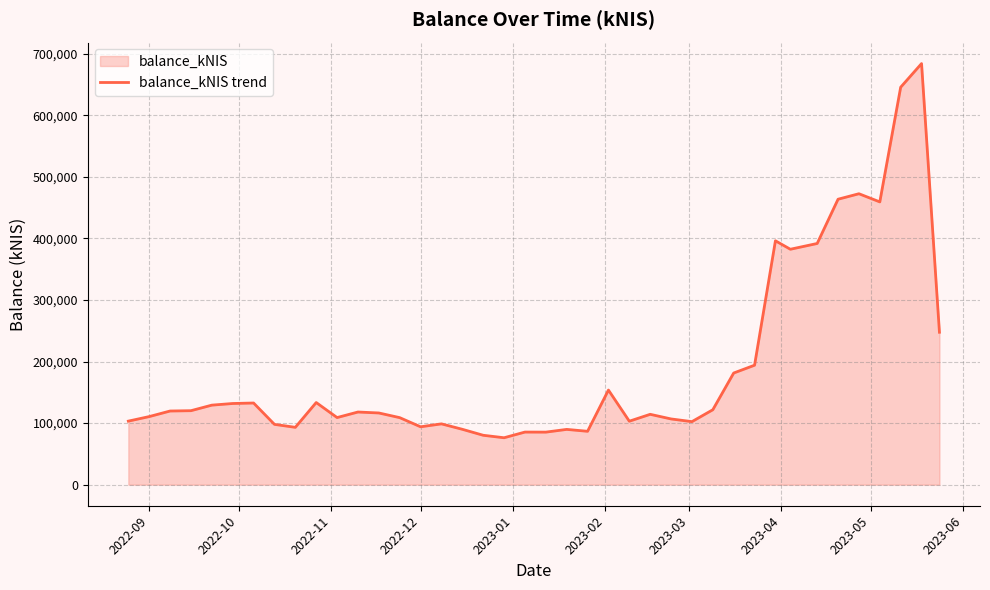

What is the maximum value shown in the chart?

684113.9